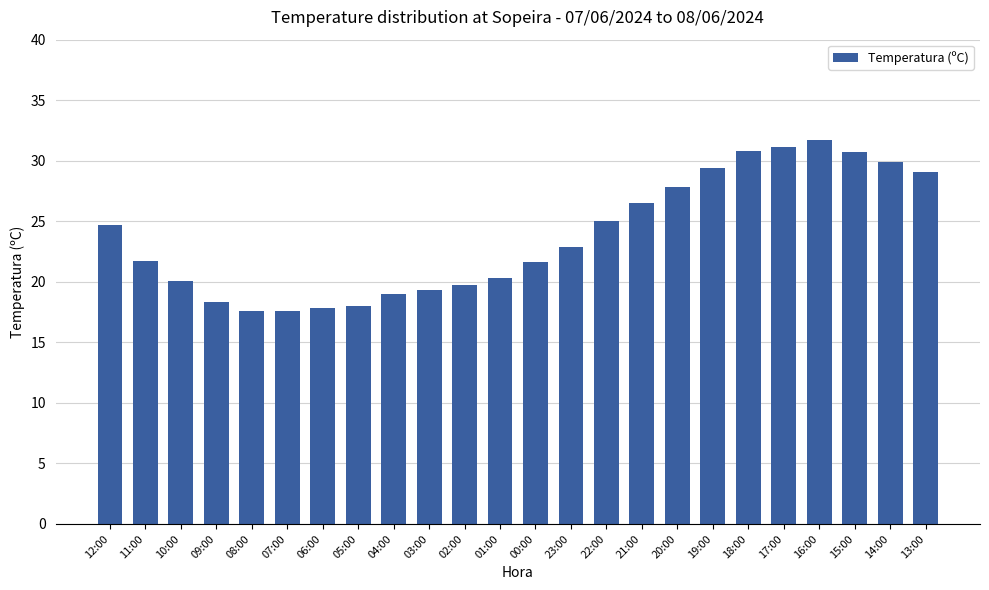

What is the greatest value displayed?

31.7